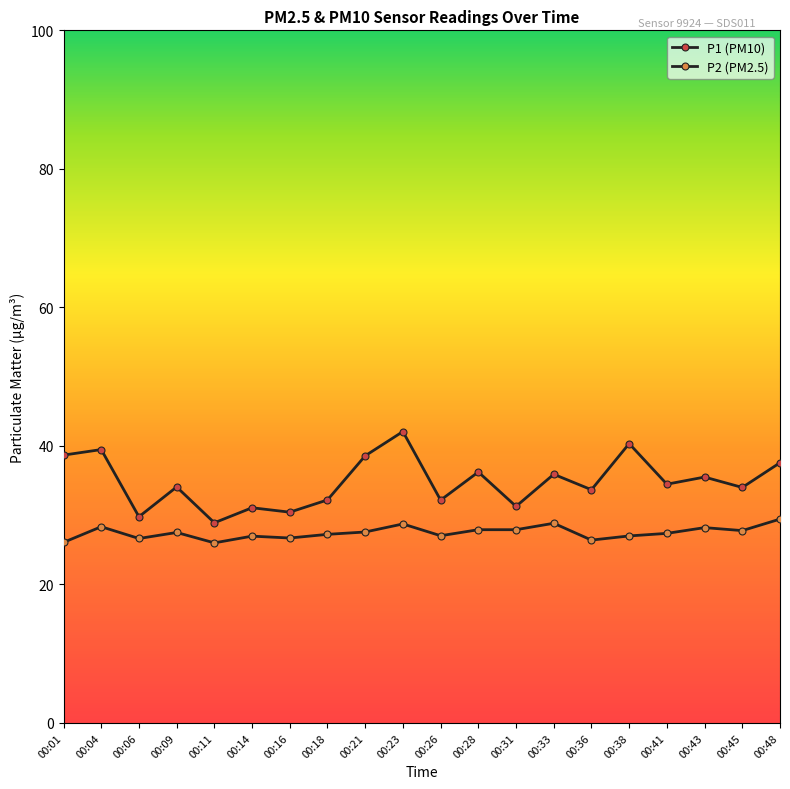

Count the number of categories in the chart.

20